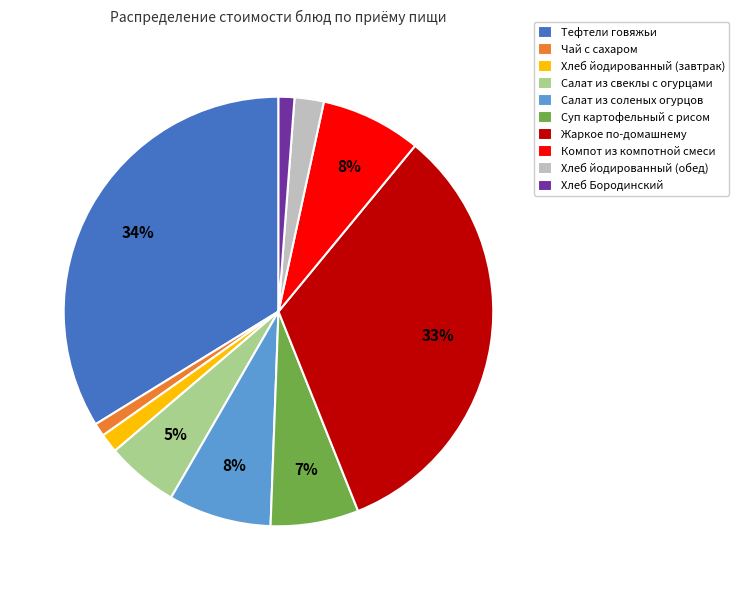

Does any single category account for the majority?

No